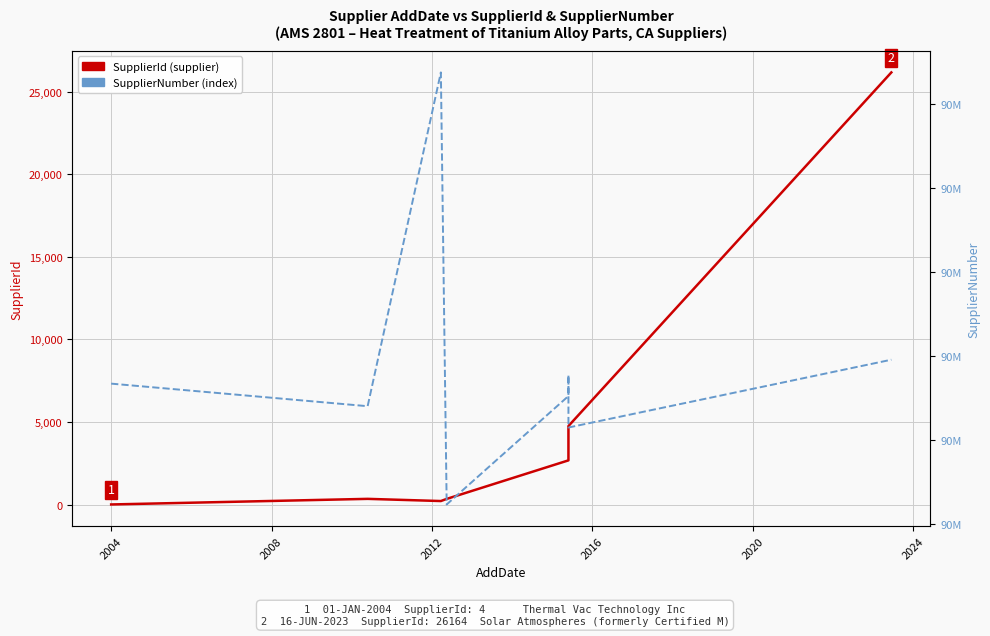

What is the average value of the SupplierId series?

4790